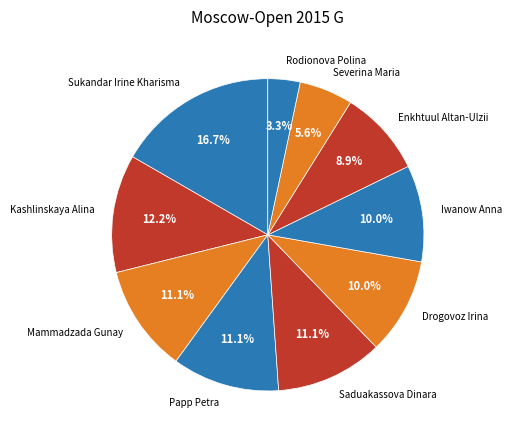

Approximately how many times larger is the value at Enkhtuul Altan-Ulzii compared to Mammadzada Gunay?

0.8